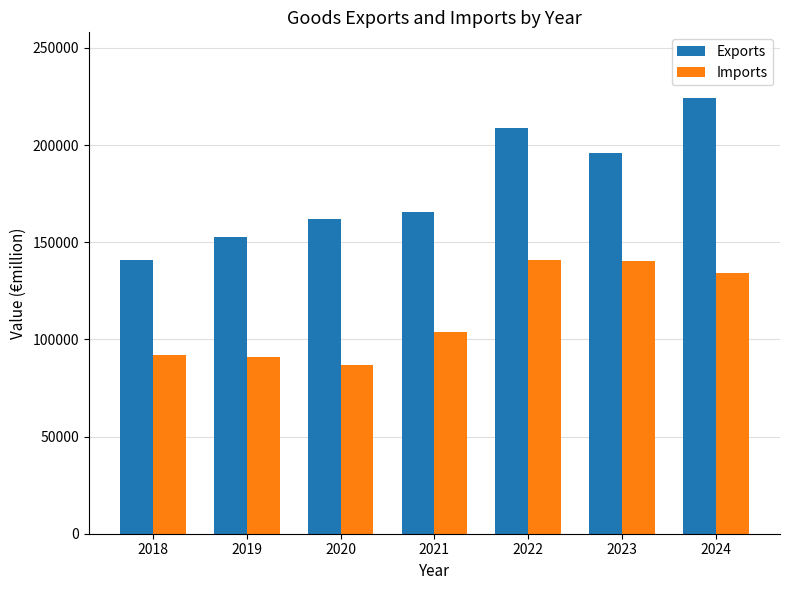

The value of Exports at 2023 is 196029.7. True or false?

True